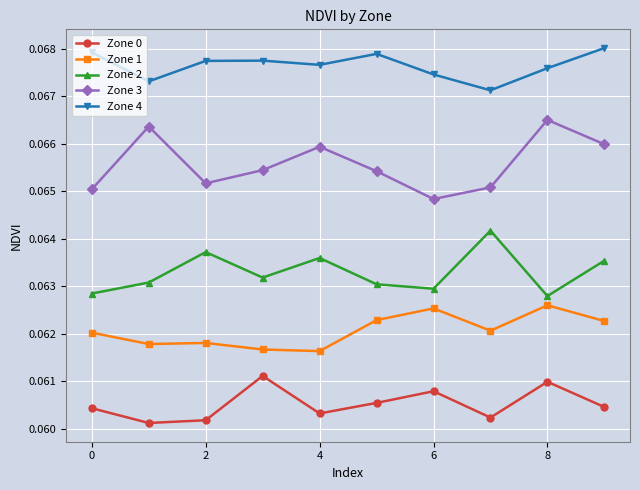

At how many categories does at least one series exceed 0?

10